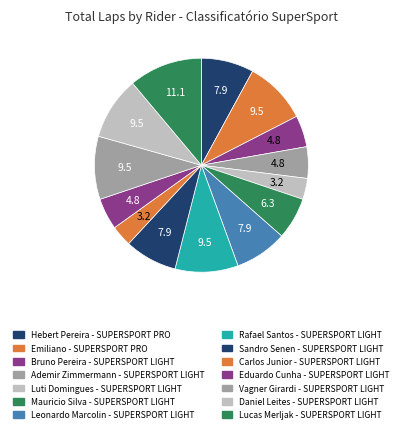

How many segments does this pie chart have?

14